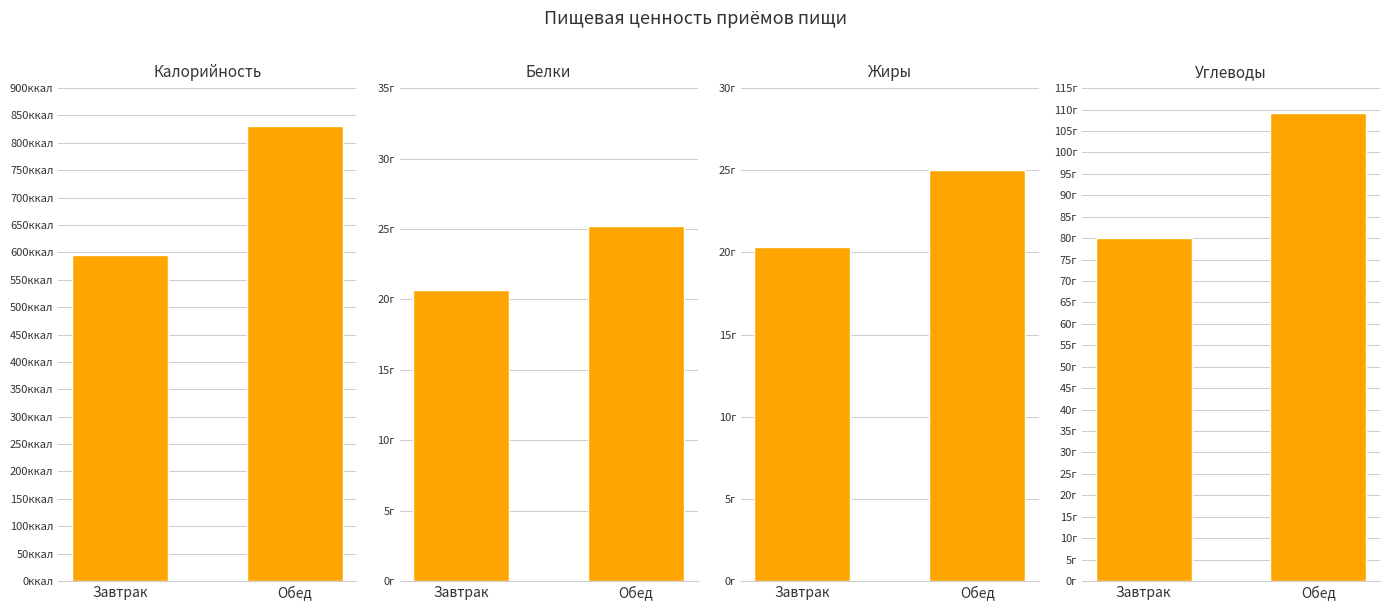

How many data points in Углеводы are less than 109?

1